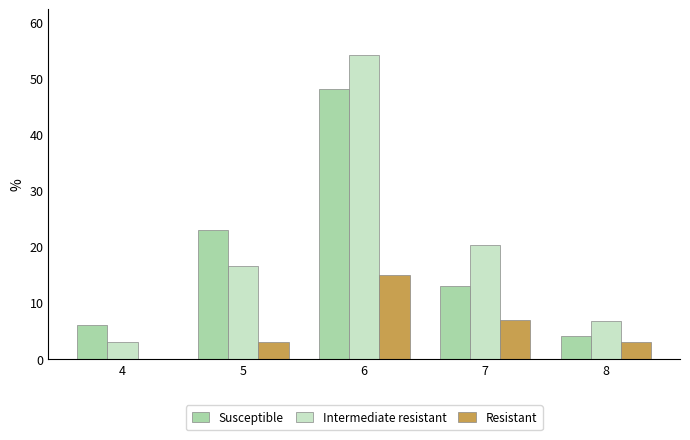

At which label does Resistant reach its peak?

6